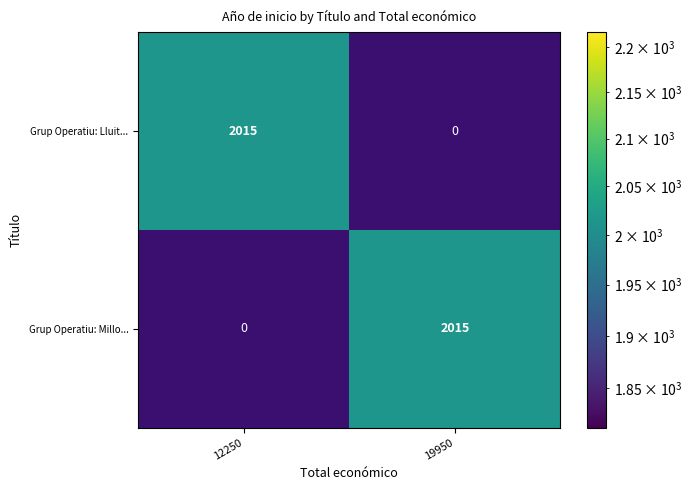

Rank the series at 19950 from highest to lowest value.

Grup Operatiu: Millo..., Grup Operatiu: Lluit...